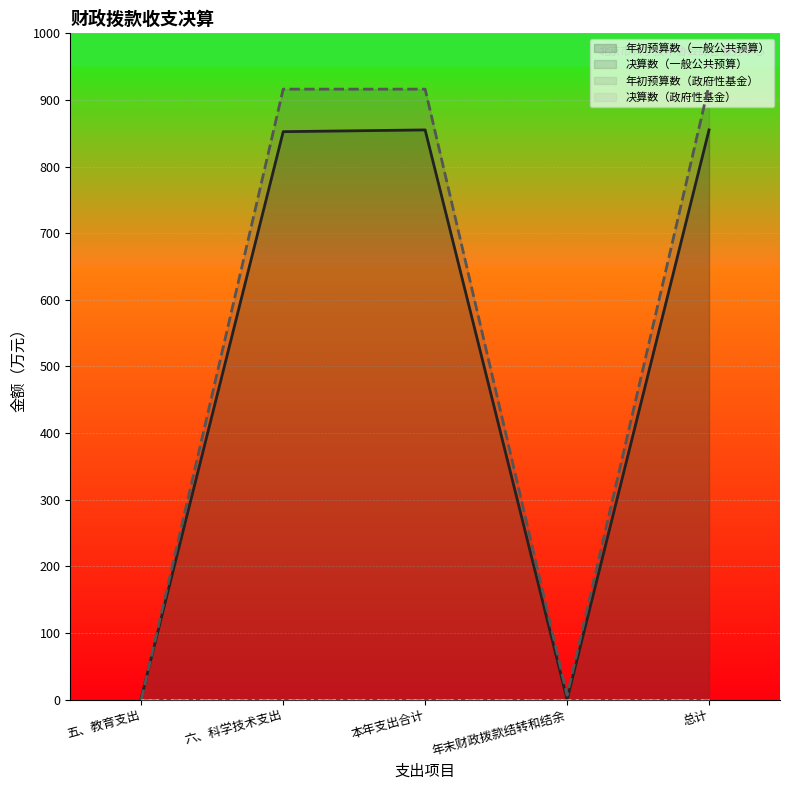

Which series has the largest total across all categories?

决算数（一般公共预算）